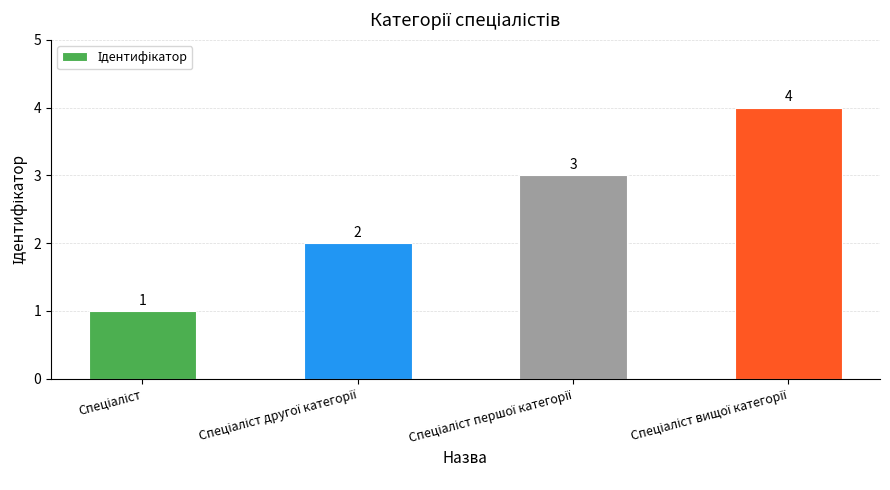

What is the value of the 2nd bar from the left?

2